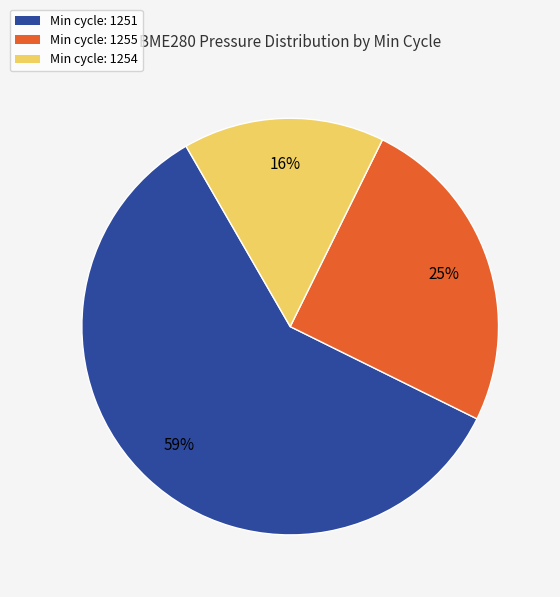

Does any single category account for the majority?

Yes